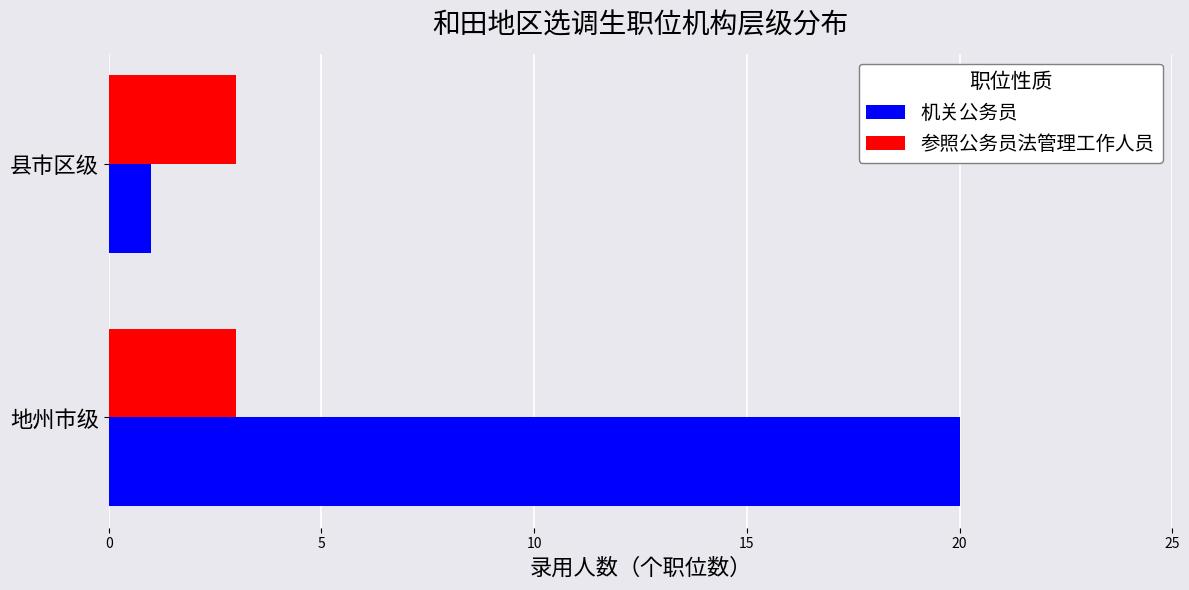

The 参照公务员法管理工作人员 series shows 1 at 地州市级. True or false?

False